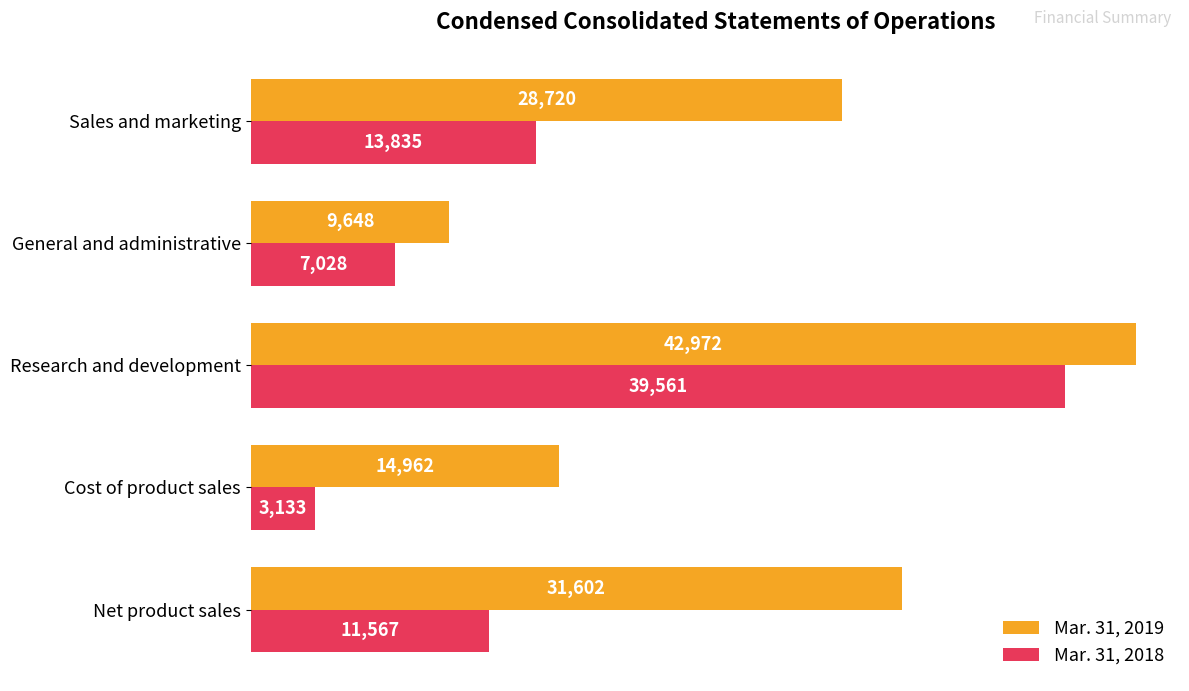

List the series in order of their overall mean, highest first.

Mar. 31, 2019, Mar. 31, 2018